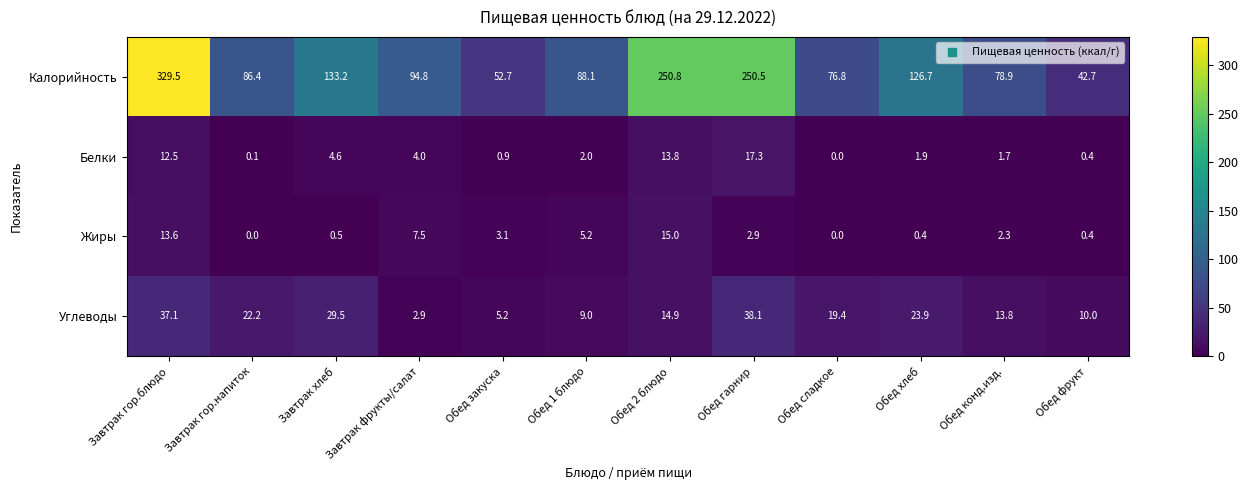

Count the number of data series in this chart.

4